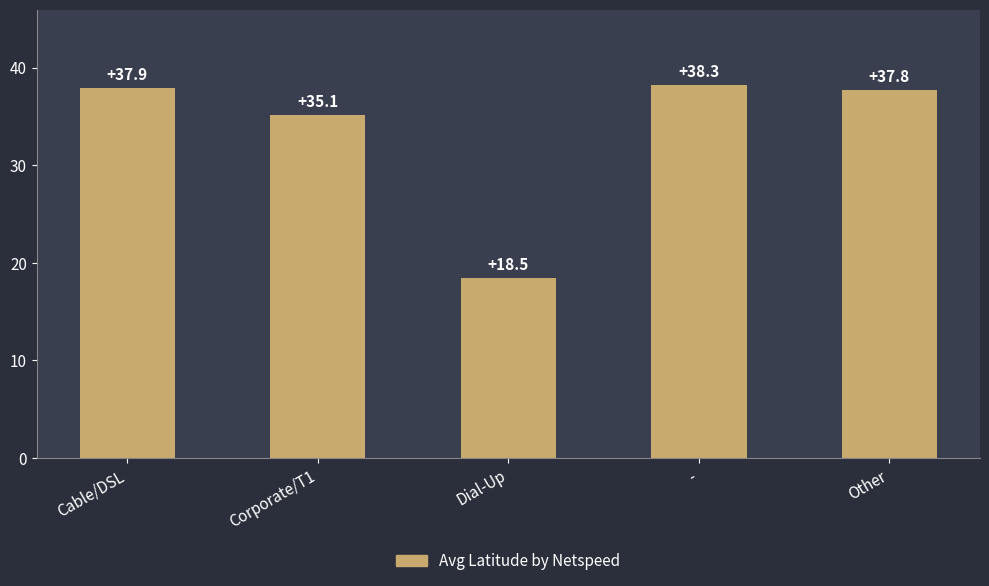

Reading left to right, extract all data points from this chart.

37.9	35.1	18.5	38.3	37.8